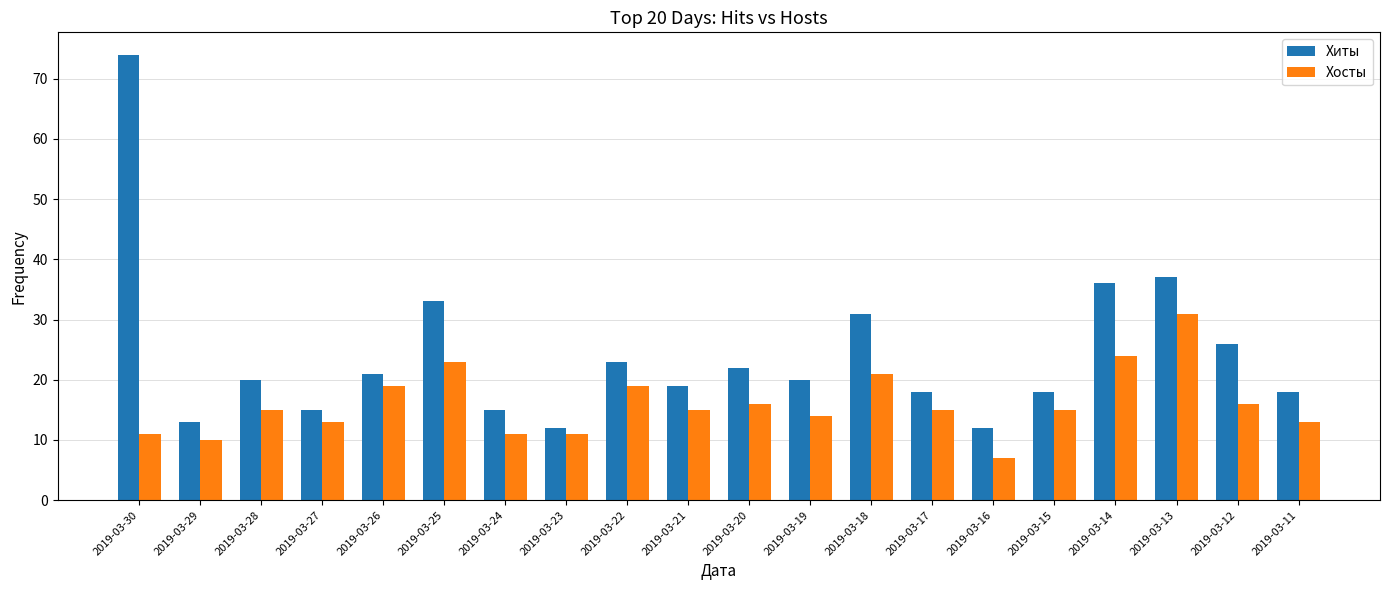

Reading left to right, extract all data points from this chart.

Хиты: 2019-03-30=74	2019-03-29=13	2019-03-28=20	2019-03-27=15	2019-03-26=21	2019-03-25=33	2019-03-24=15	2019-03-23=12	2019-03-22=23	2019-03-21=19	2019-03-20=22	2019-03-19=20	2019-03-18=31	2019-03-17=18	2019-03-16=12	2019-03-15=18	2019-03-14=36	2019-03-13=37	2019-03-12=26	2019-03-11=18
Хосты: 2019-03-30=11	2019-03-29=10	2019-03-28=15	2019-03-27=13	2019-03-26=19	2019-03-25=23	2019-03-24=11	2019-03-23=11	2019-03-22=19	2019-03-21=15	2019-03-20=16	2019-03-19=14	2019-03-18=21	2019-03-17=15	2019-03-16=7	2019-03-15=15	2019-03-14=24	2019-03-13=31	2019-03-12=16	2019-03-11=13